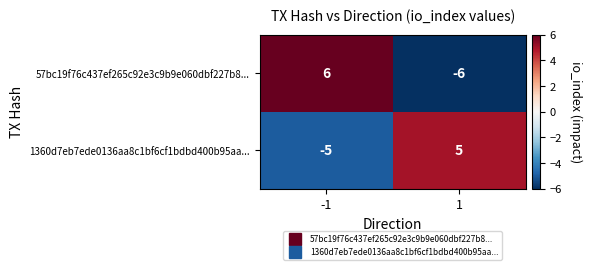

True or false: 1360d7eb7ede0136aa8c1bf6cf1bdbd400b95aa... has a value of -5 at -1.

True